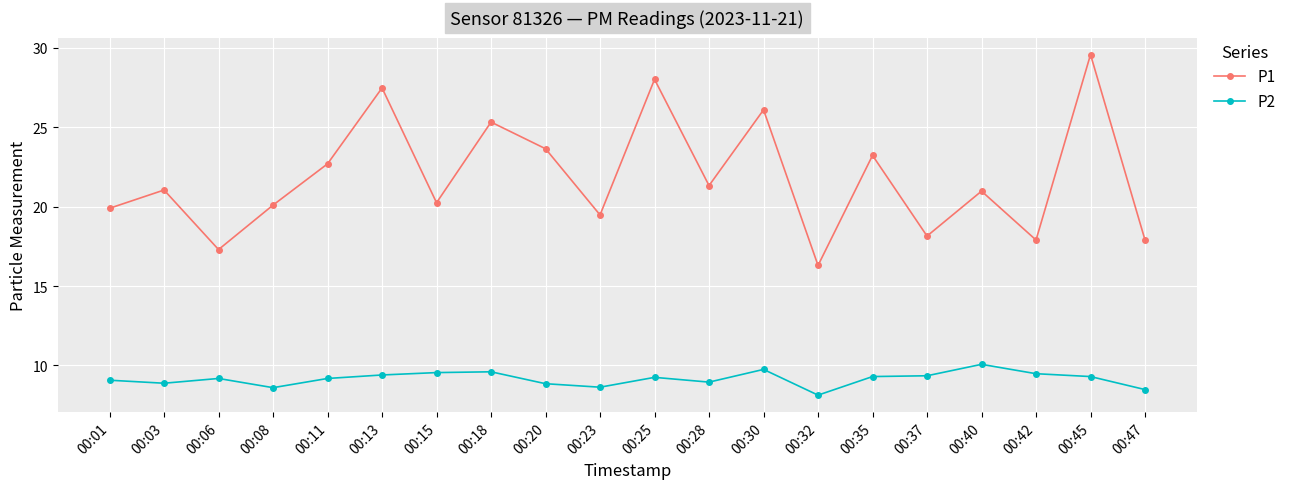

True or false: P1 and P2 intersect in this chart.

False